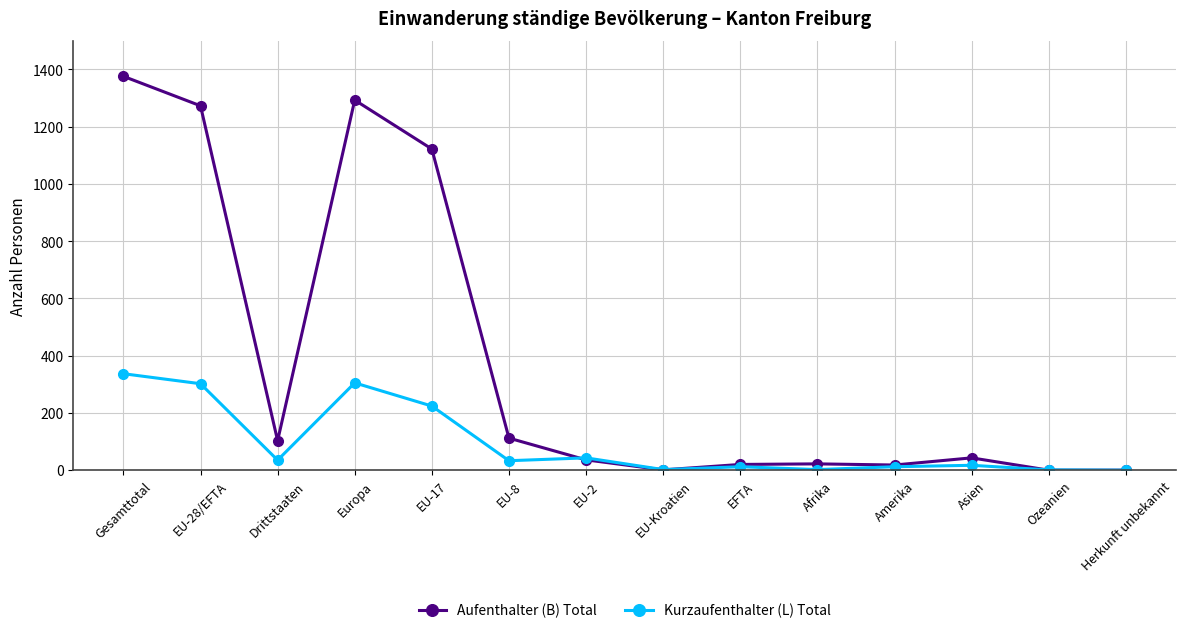

In Kurzaufenthalter (L) Total, how many points are lower than both neighbors (excluding endpoints)?

4